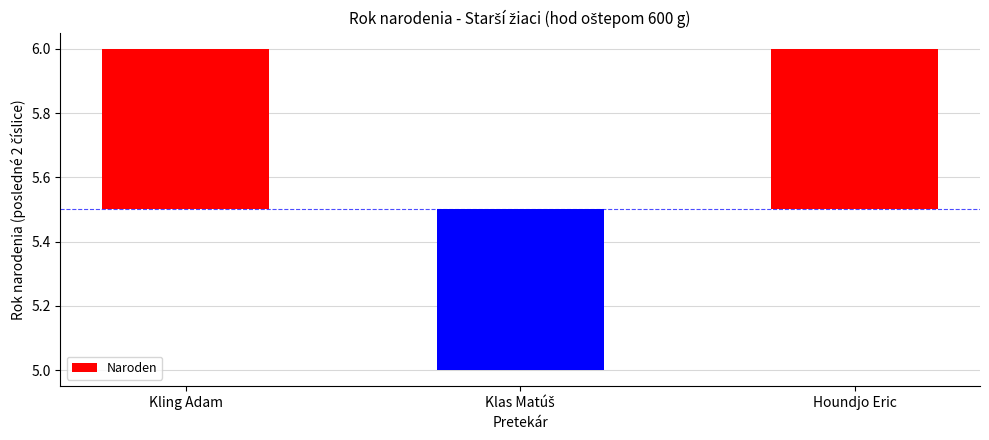

Reading right to left, extract all data points from this chart.

0.5	-0.5	0.5